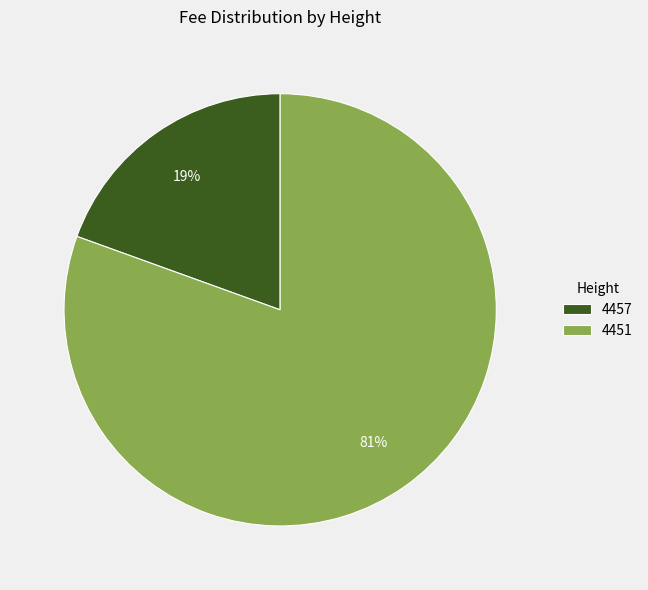

Does 4451 represent more than half of the total?

Yes